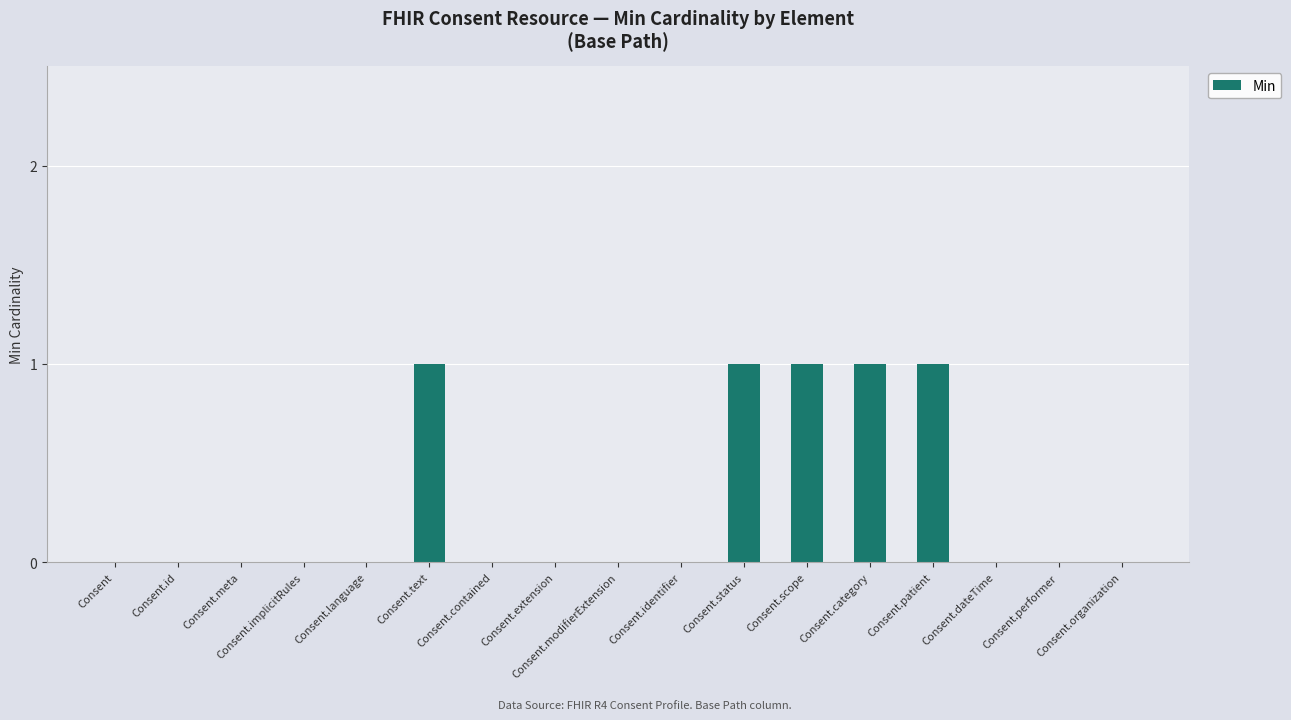

Is it true that the value at Consent.contained is 1?

False